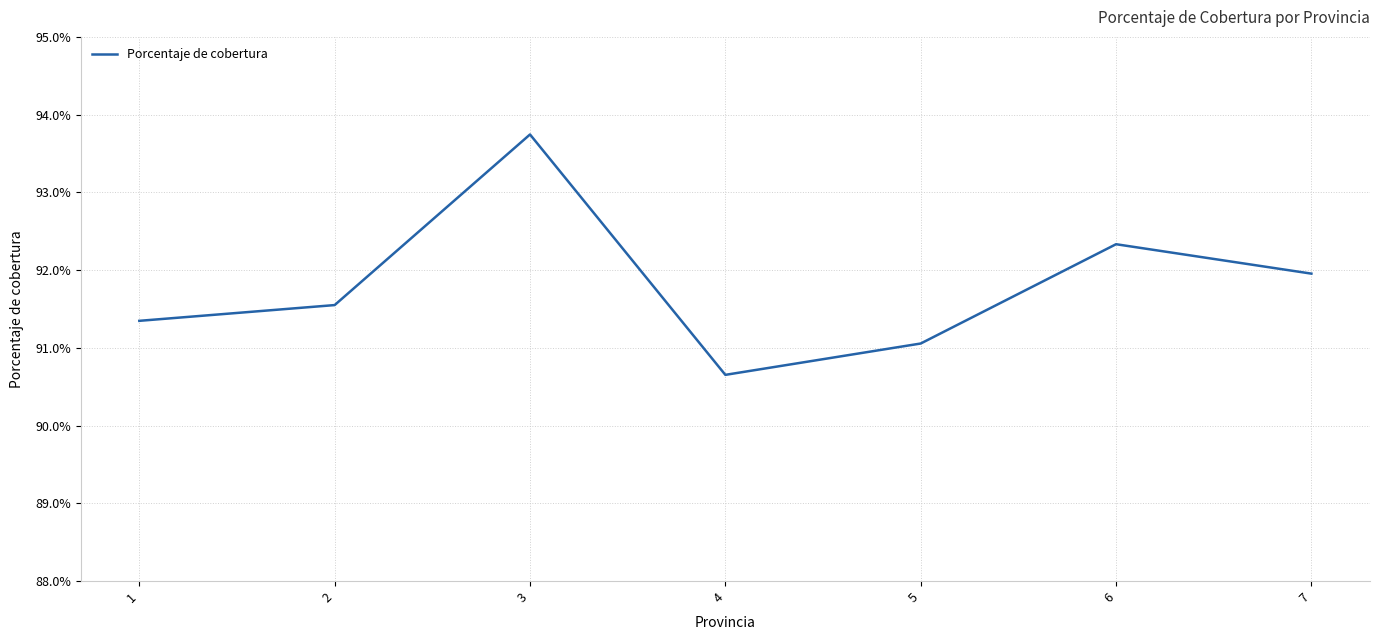

What is the smallest value displayed?

0.9